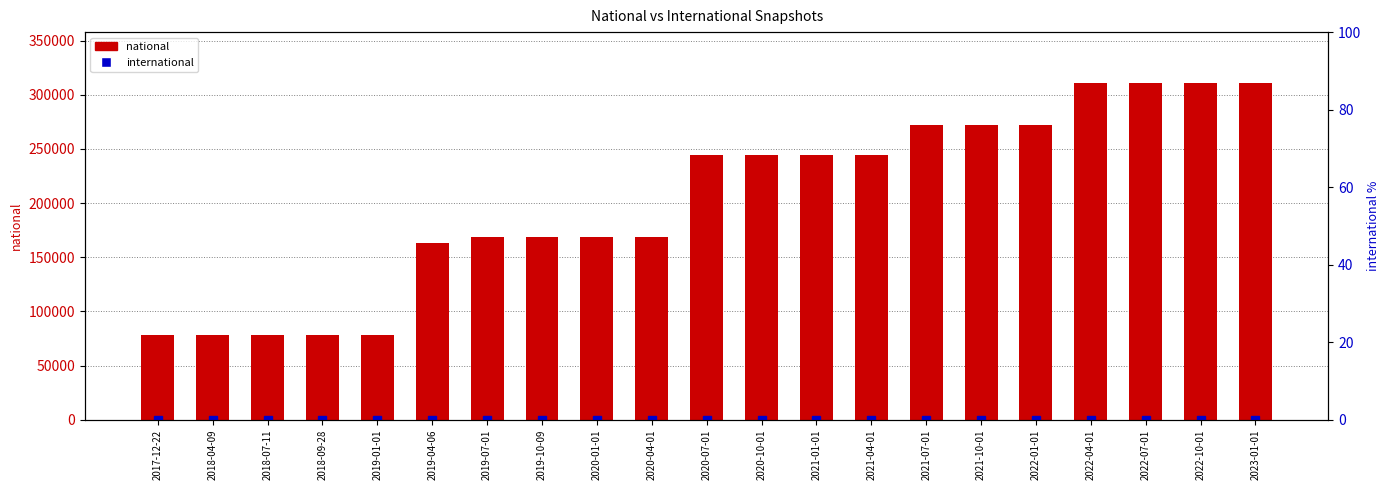

Is it true that national equals 20267 at 2019-01-01?

False